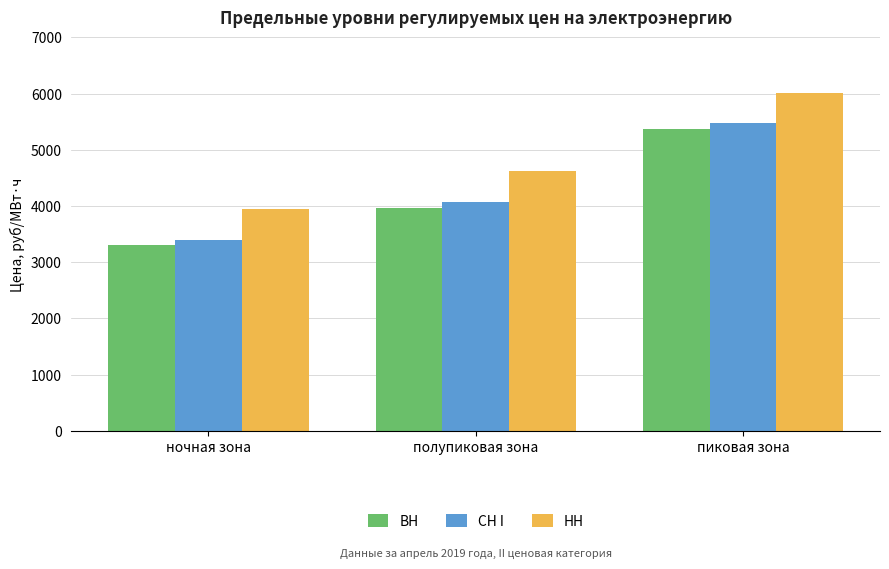

The value of ВН at пиковая зона is 8894.6. True or false?

False